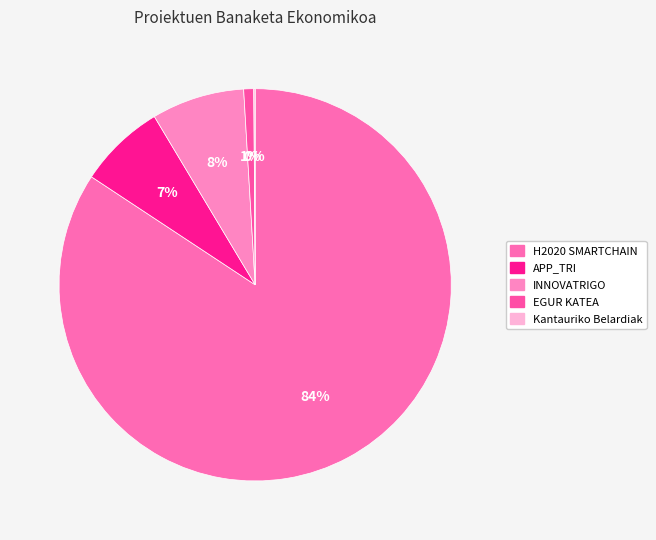

To the nearest percent, what portion does H2020 SMARTCHAIN represent?

84%